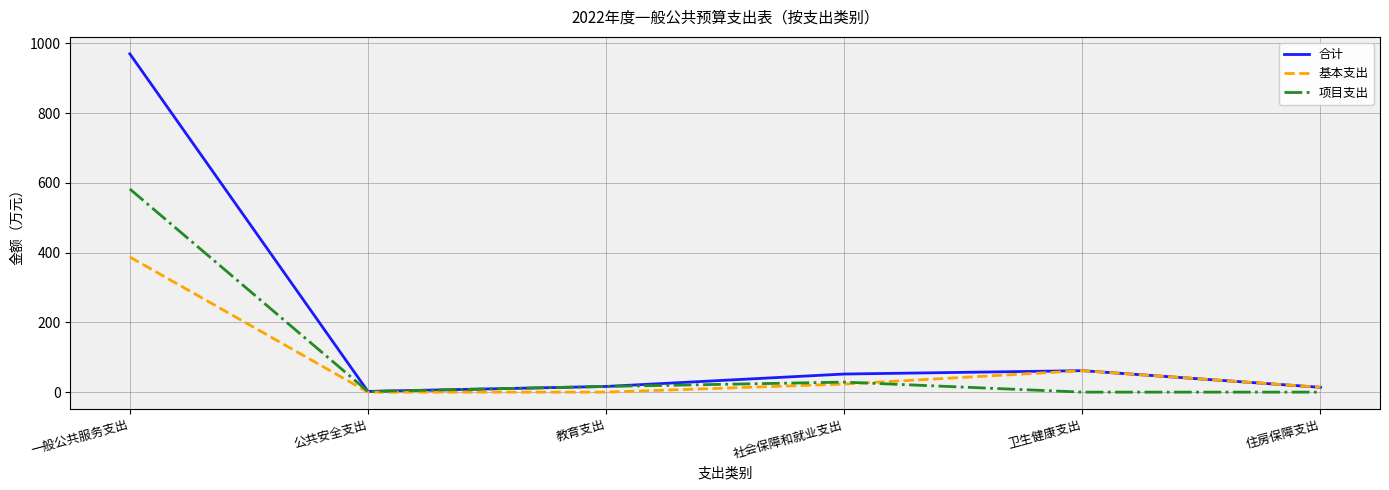

What is the difference between the 项目支出 values at 公共安全支出 and 卫生健康支出?

2.0